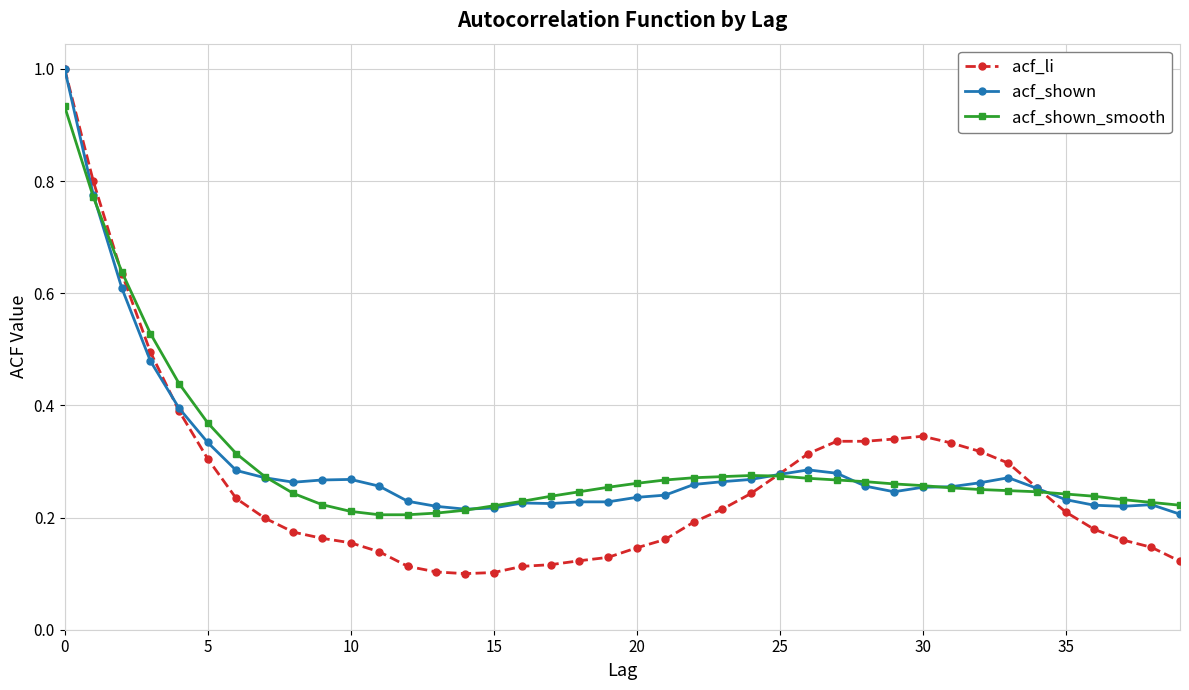

At how many categories does at least one series exceed 0?

40